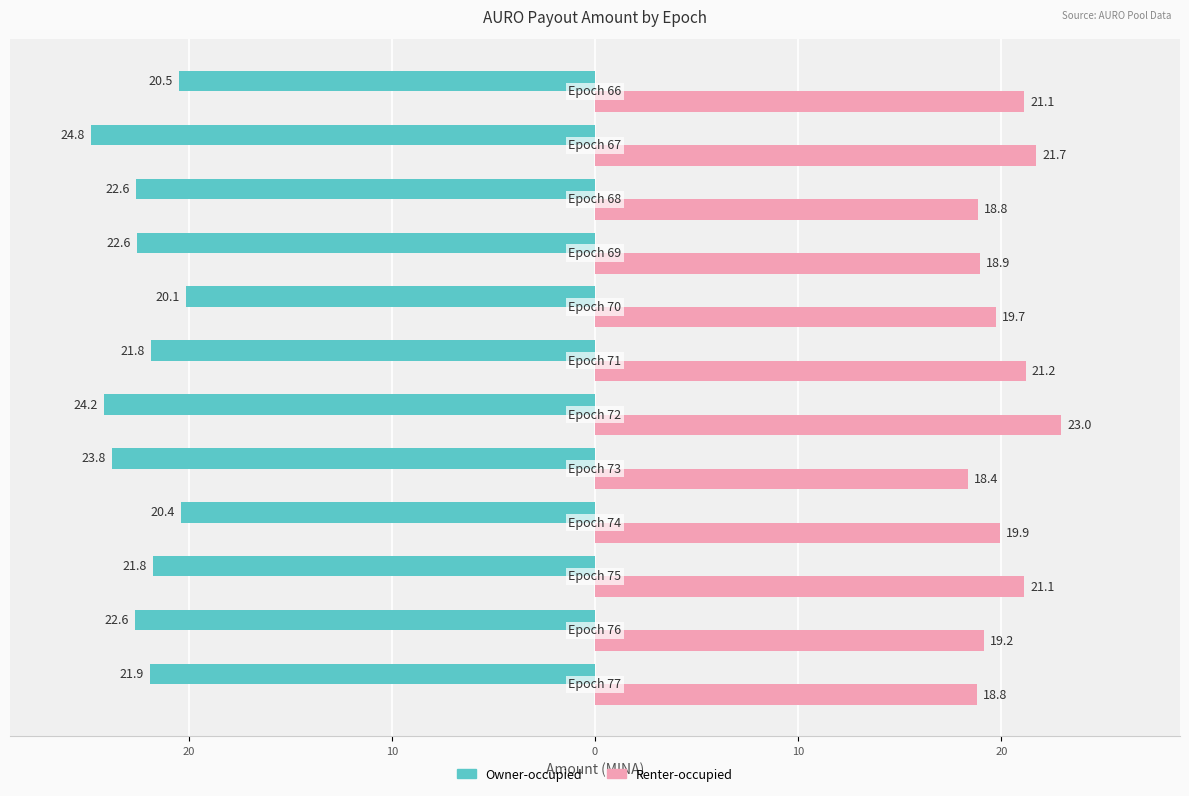

What are all the series names shown in the legend?

Owner-occupied, Renter-occupied